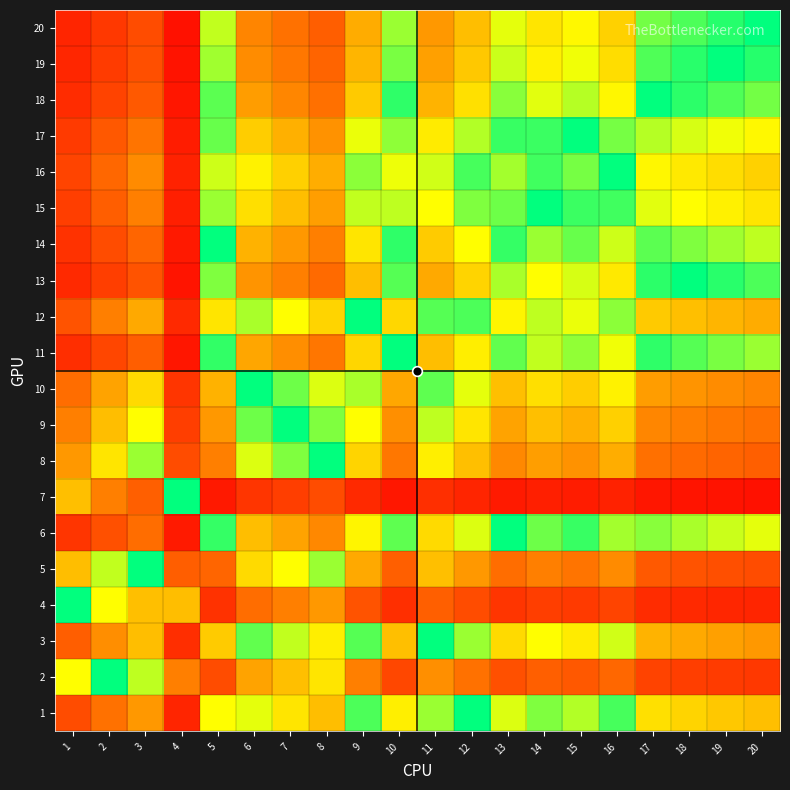

At how many categories does at least one series exceed 0?

19